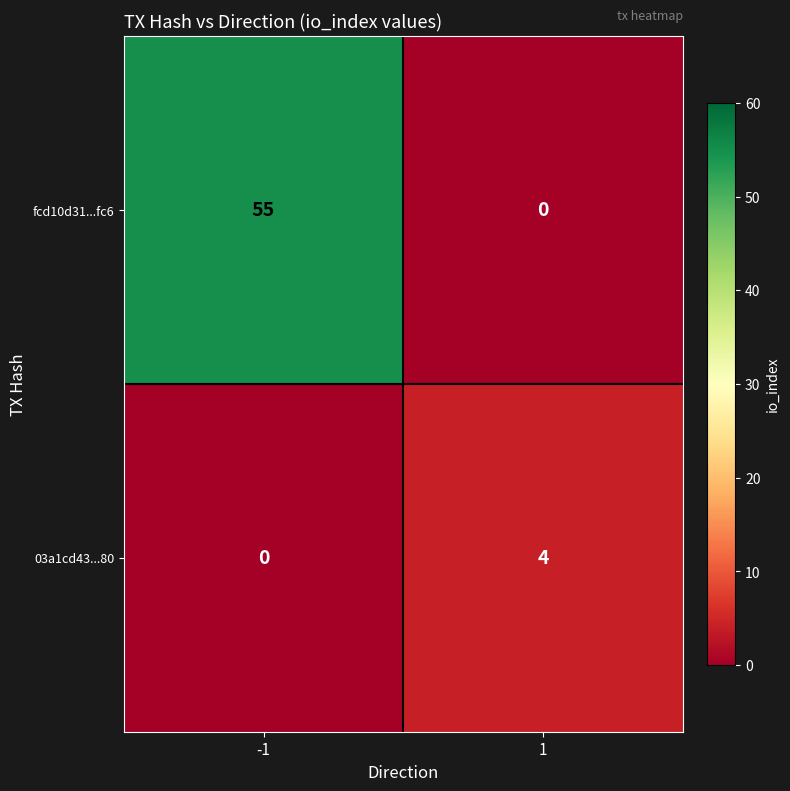

What is the difference between the maximum and minimum values in the 03a1cd43...80 series?

4